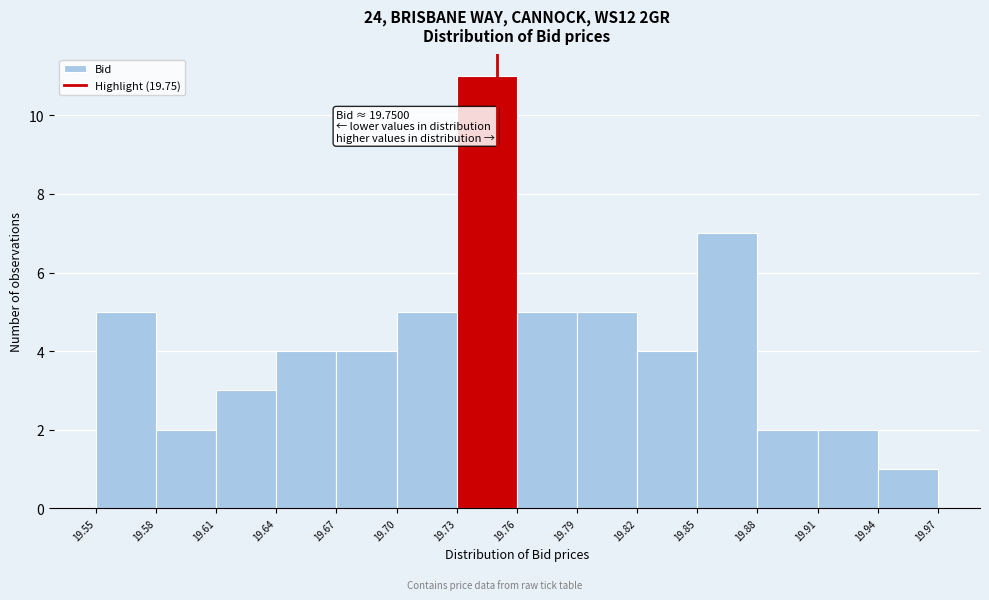

Over which range of the x-axis is the bar tallest?

19.73 to 19.76